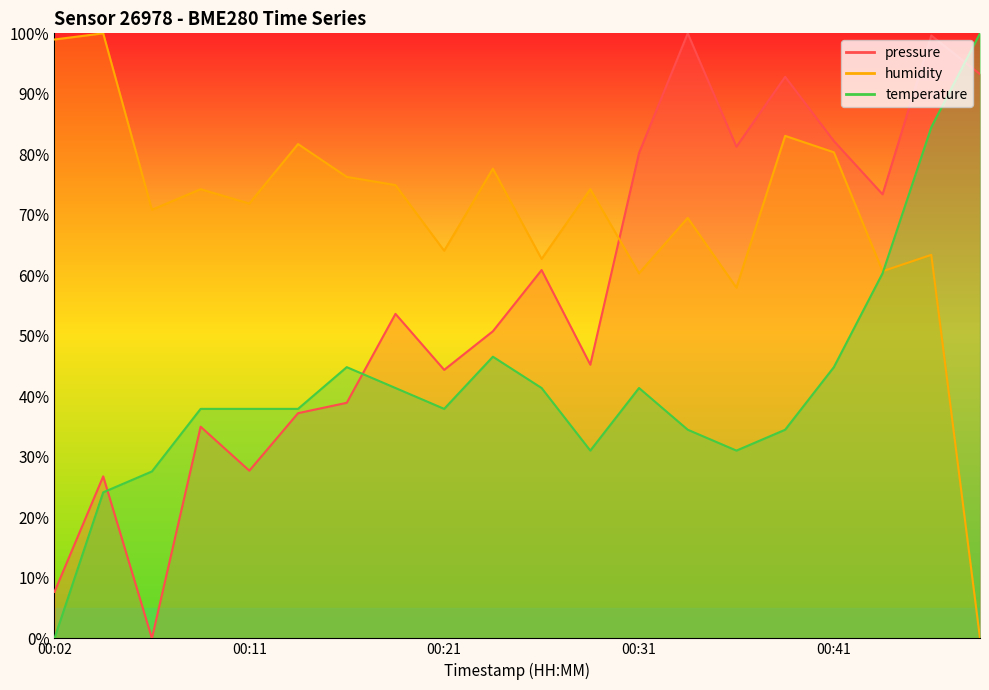

At 2023-03-18T00:33:57, list the series in order from smallest to largest.

temperature, humidity, pressure